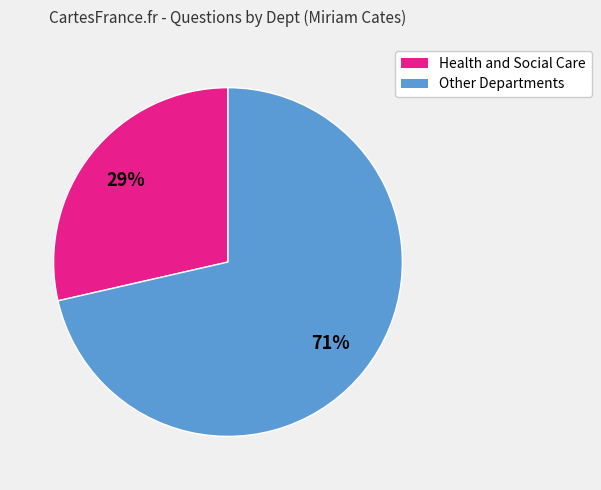

To the nearest percent, what is the combined percentage of Health and Social Care and Other Departments?

100%